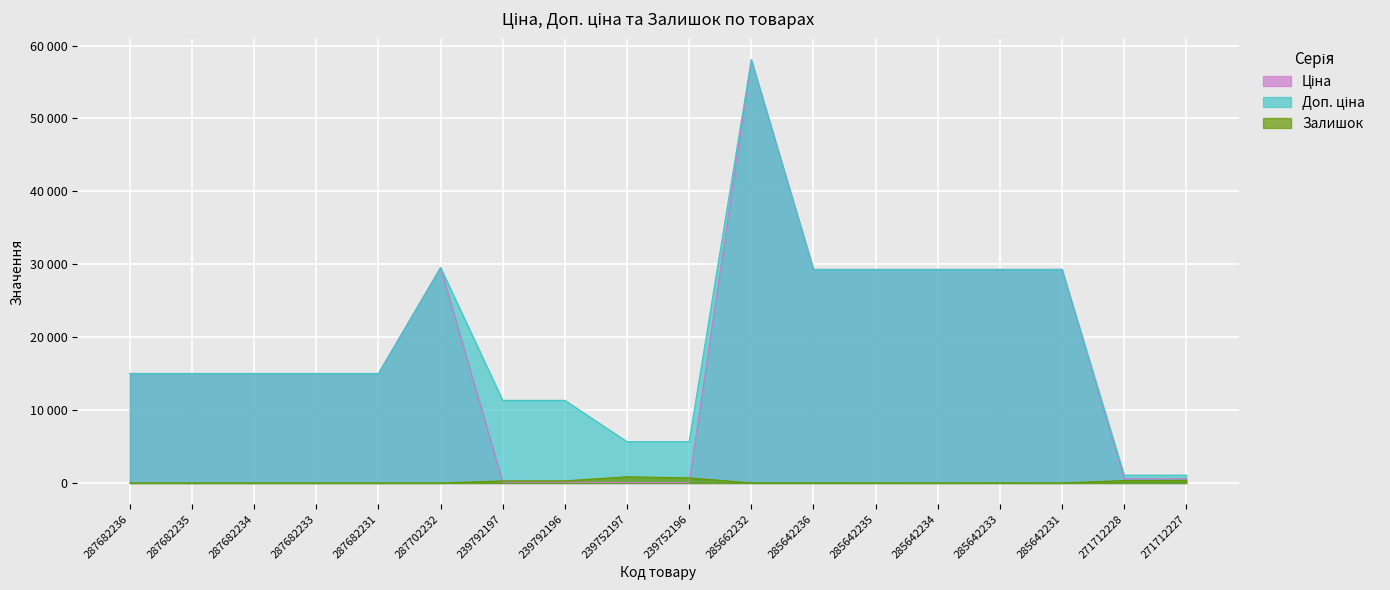

Where does the Доп. ціна series first go above 15019?

287682236